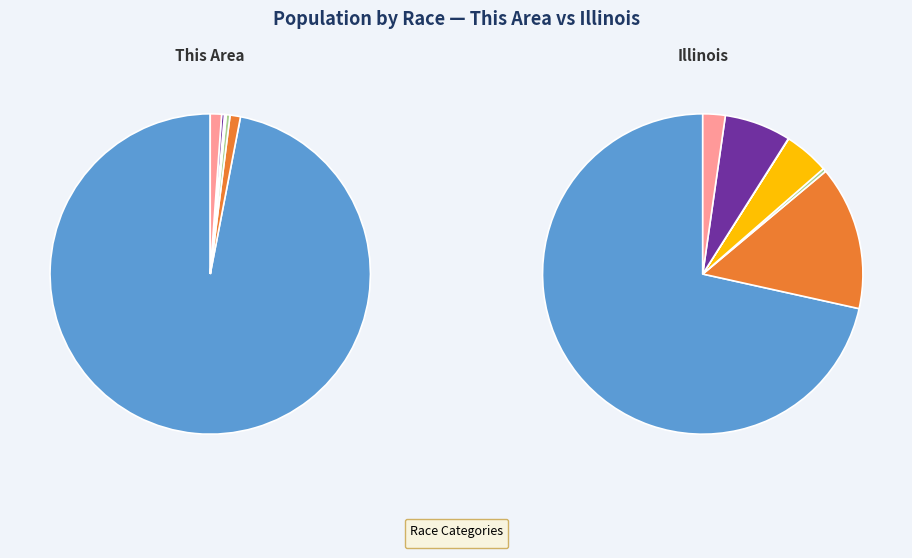

Which category accounts for the majority?

White alone